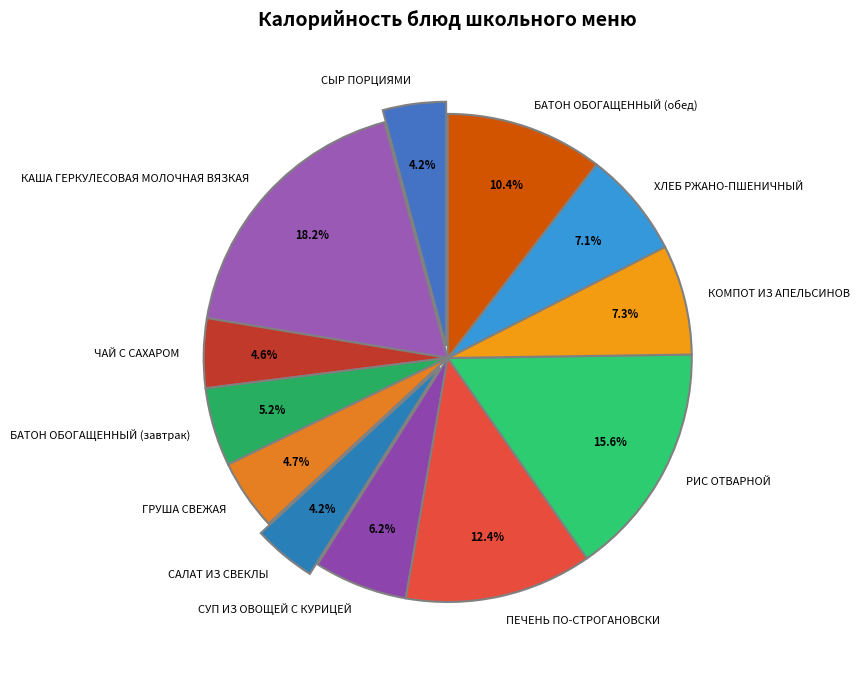

To the nearest percent, what is the difference between the КАША ГЕРКУЛЕСОВАЯ МОЛОЧНАЯ ВЯЗКАЯ and ЧАЙ С САХАРОМ slice percentages?

14%